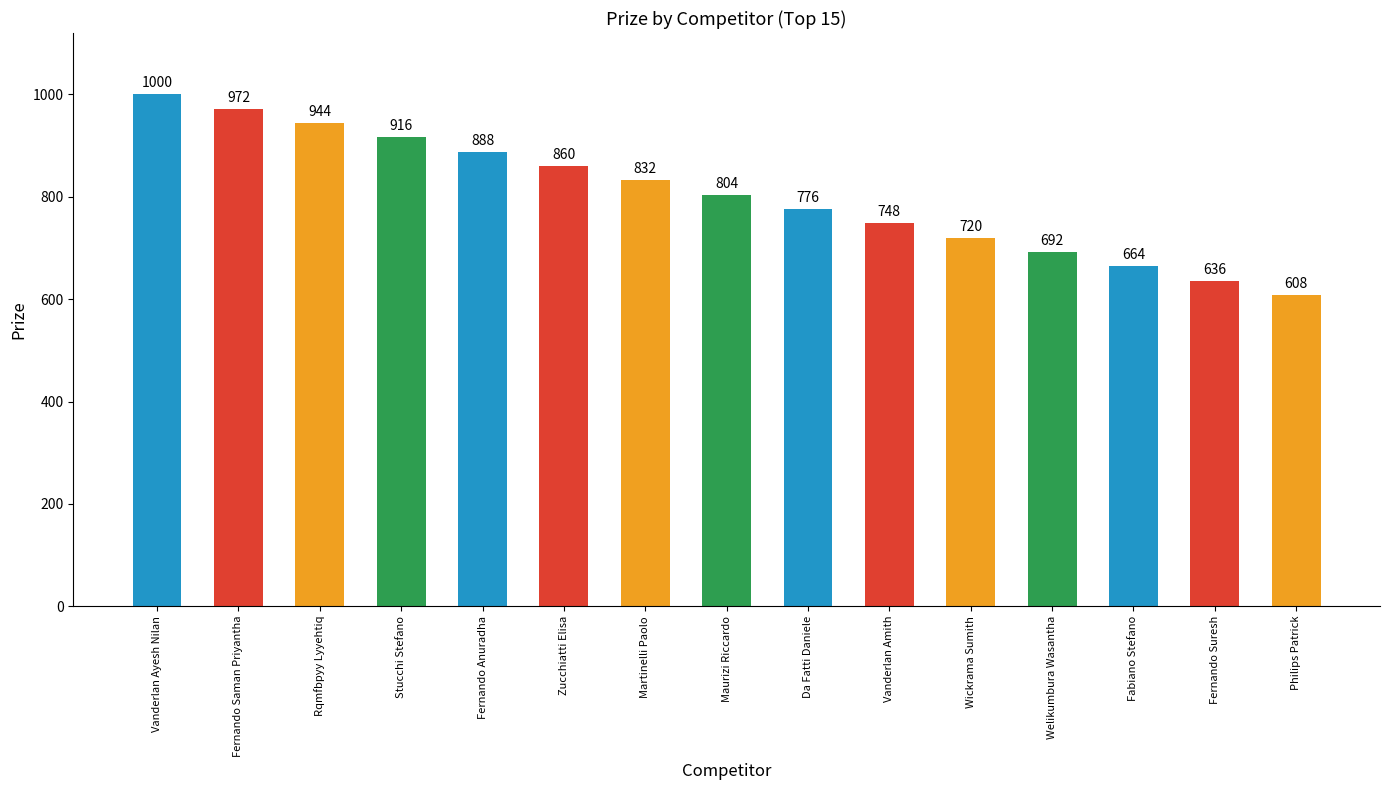

What is the maximum value shown in the chart?

1000